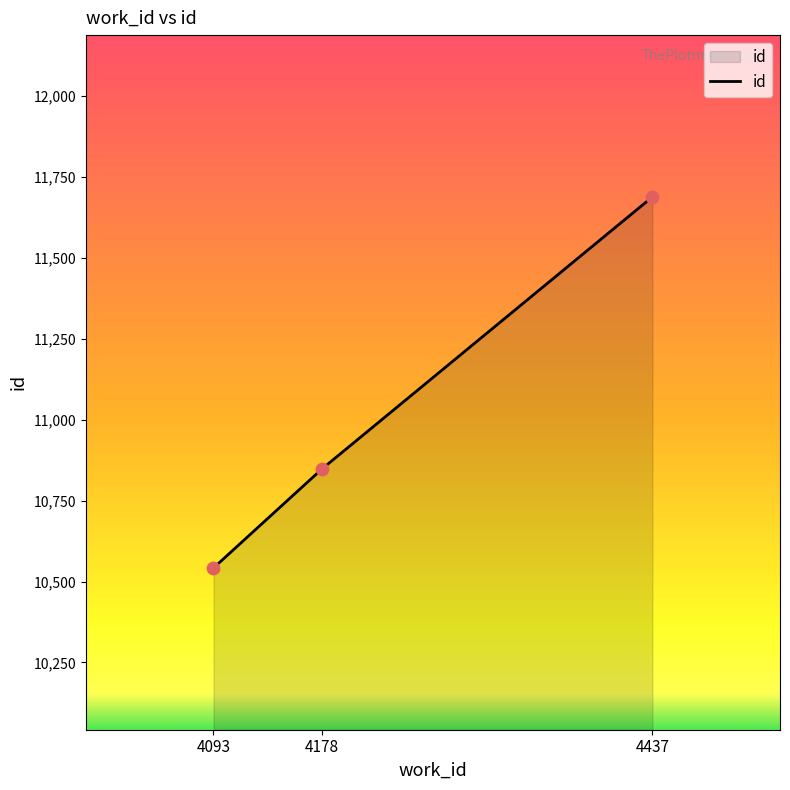

What is the change in value from 4093 to 4178?

+306